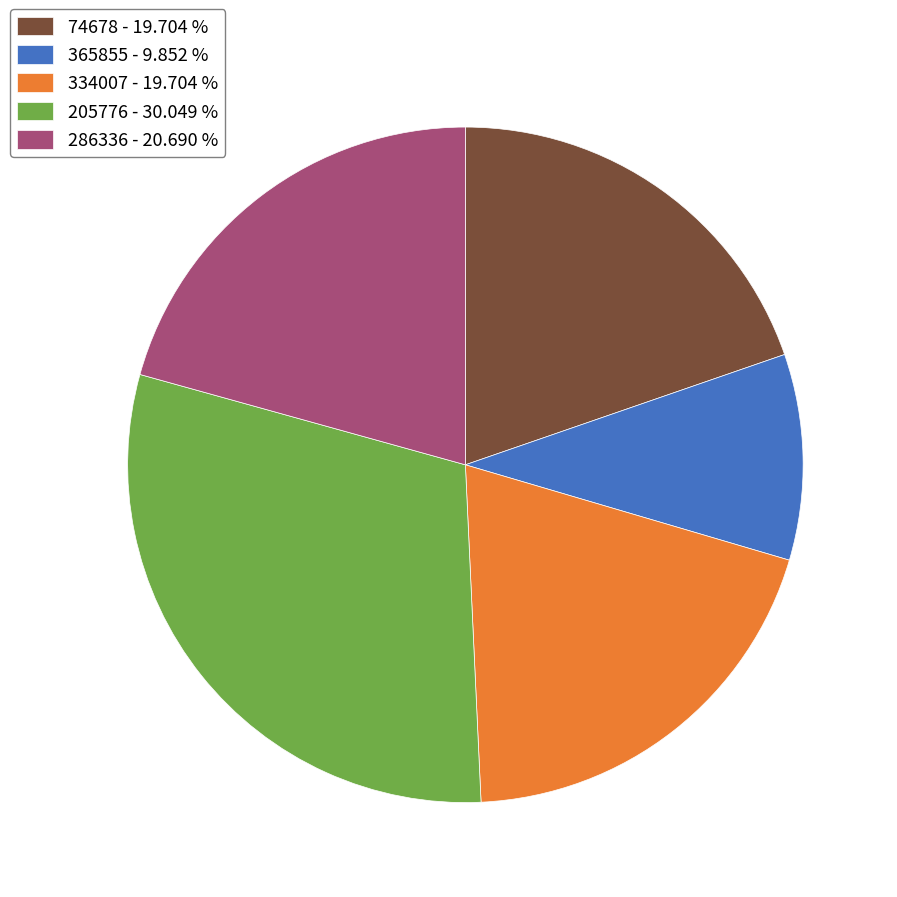

Is it true that 365855 is 10% of the pie?

True